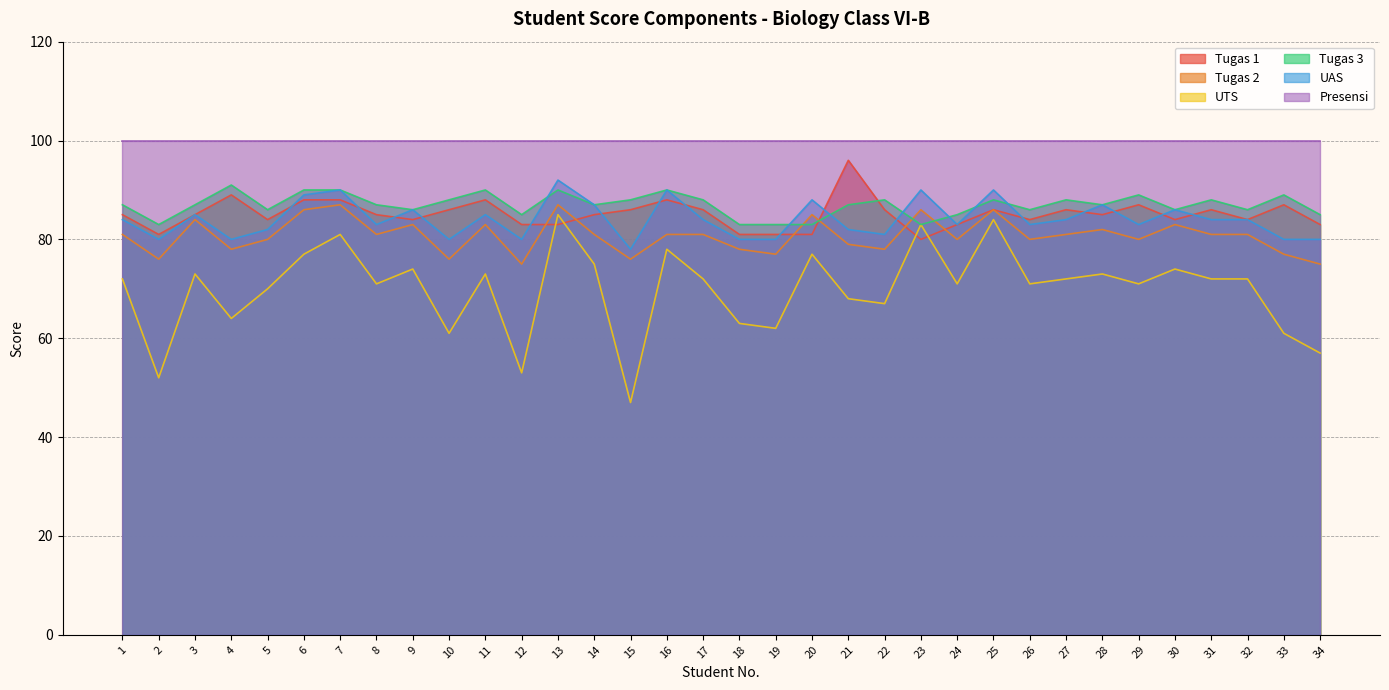

What is the sum of the Tugas 3 values at 7 and 6?

180